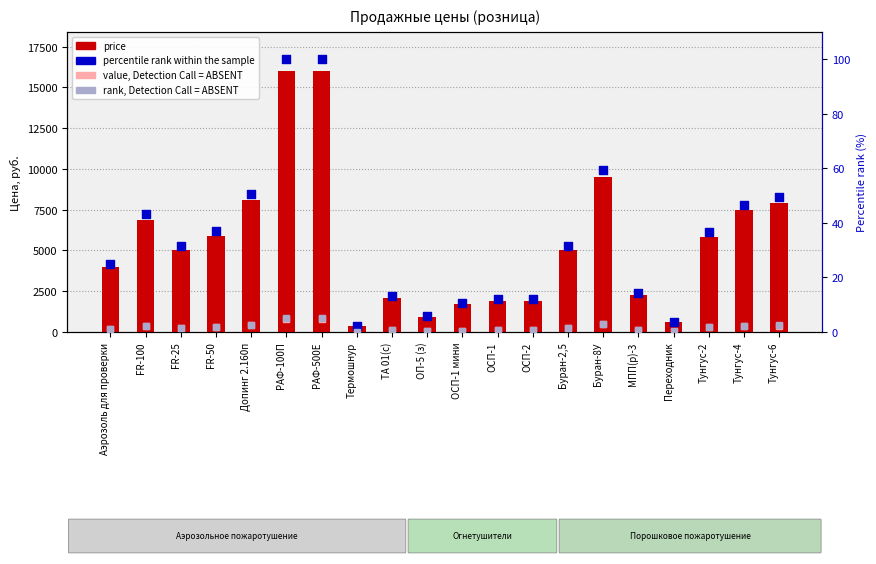

Which series has the largest Y range (max minus min)?

price